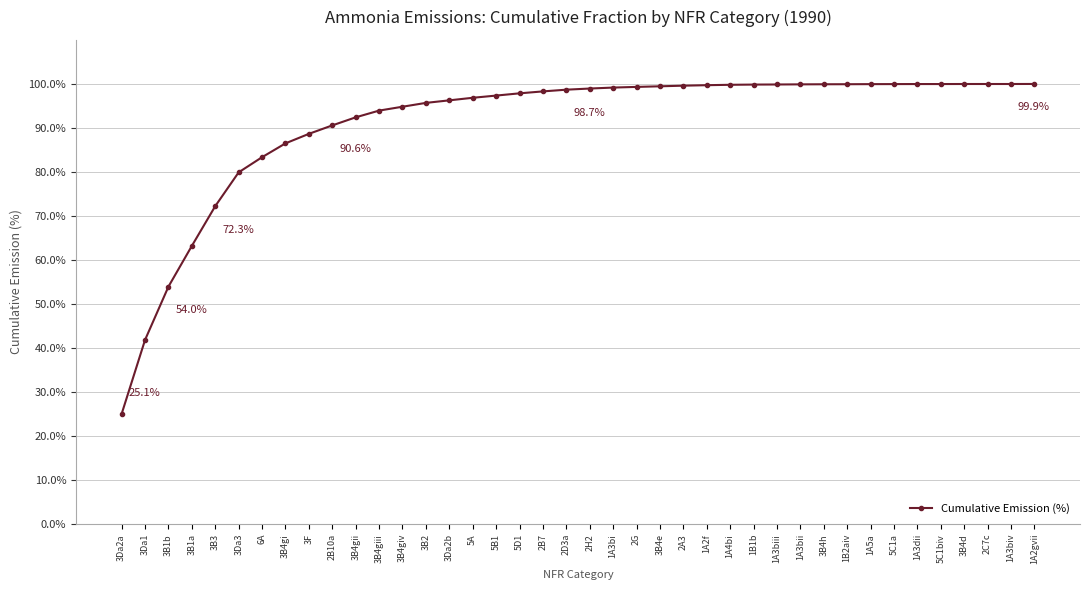

How many lines are shown in the chart?

1